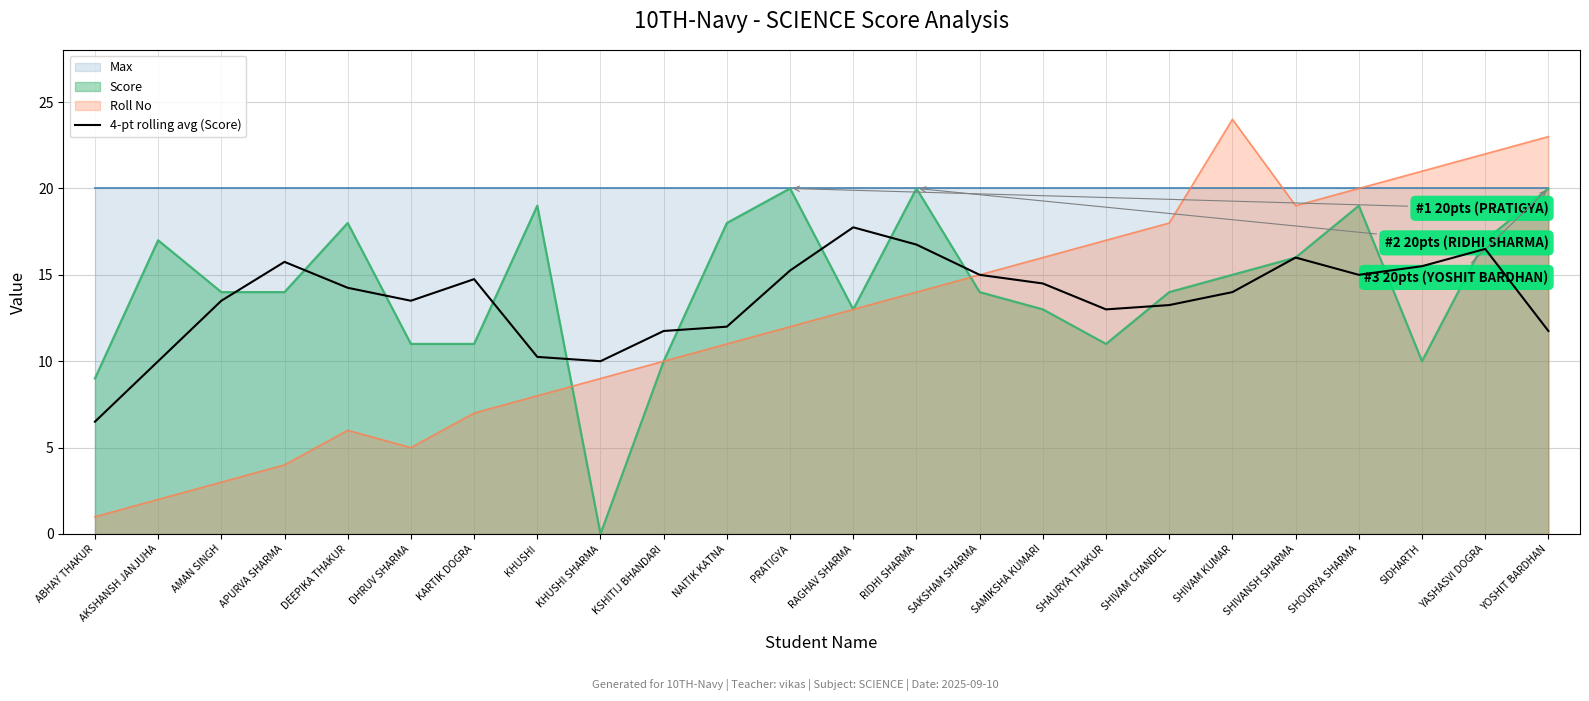

Reading left to right, extract all data points from this chart.

6.5	10.0	13.5	15.8	14.2	13.5	14.8	10.2	10.0	11.8	12.0	15.2	17.8	16.8	15.0	14.5	13.0	13.2	14.0	16.0	15.0	15.5	16.5	11.8